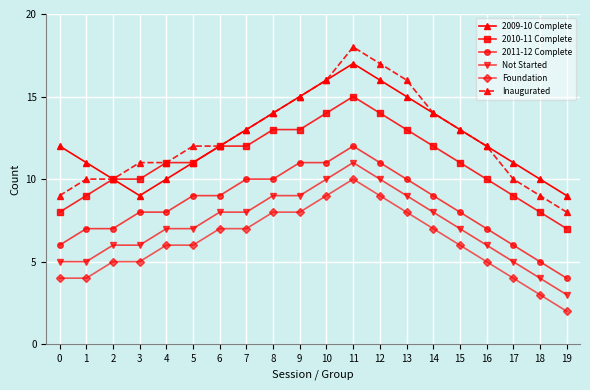

Which category has the lowest value across all series?

19